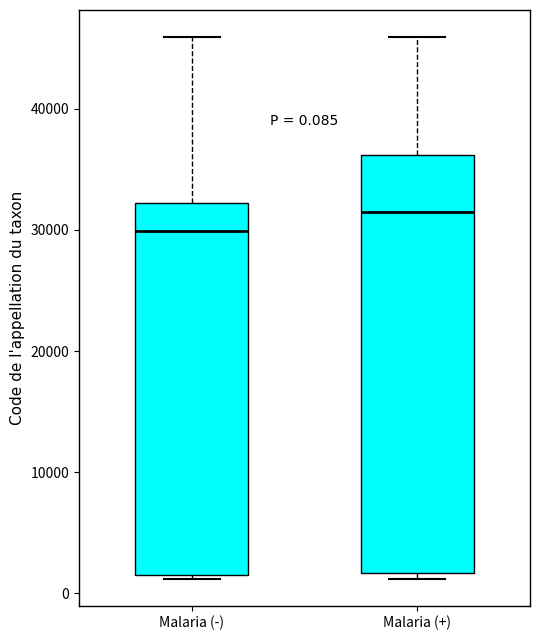

Comparing the boxes themselves (not the whiskers), which one is the tallest?

Malaria (+)